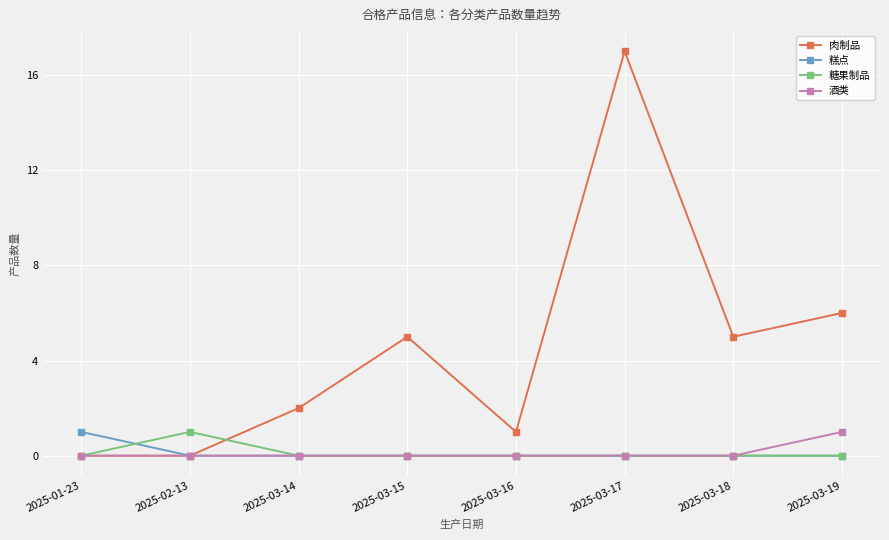

What is the sum of all 肉制品 values?

36